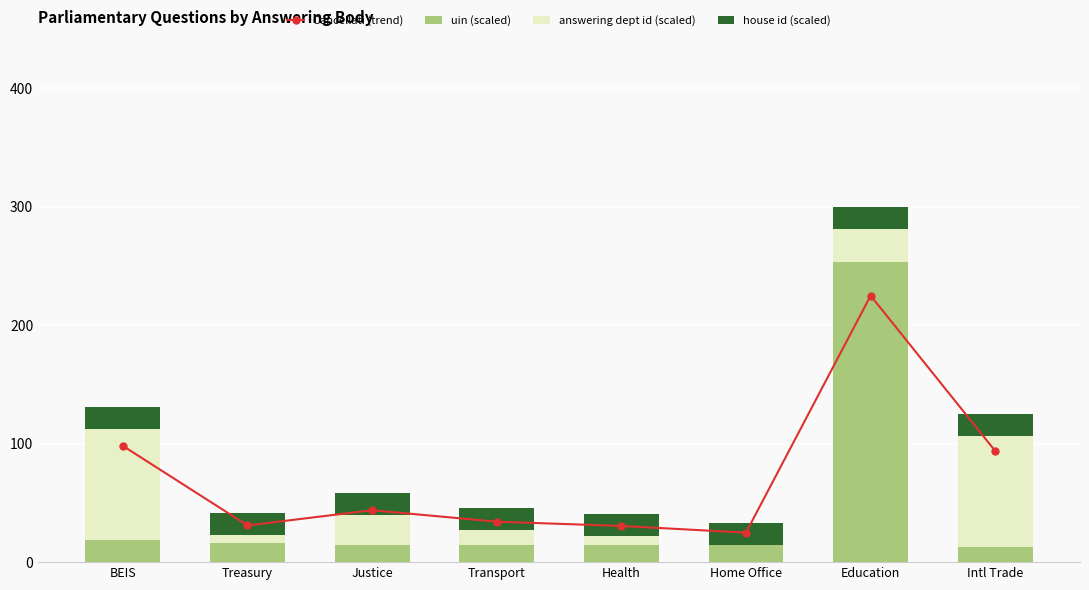

How many groups of bars are there?

8